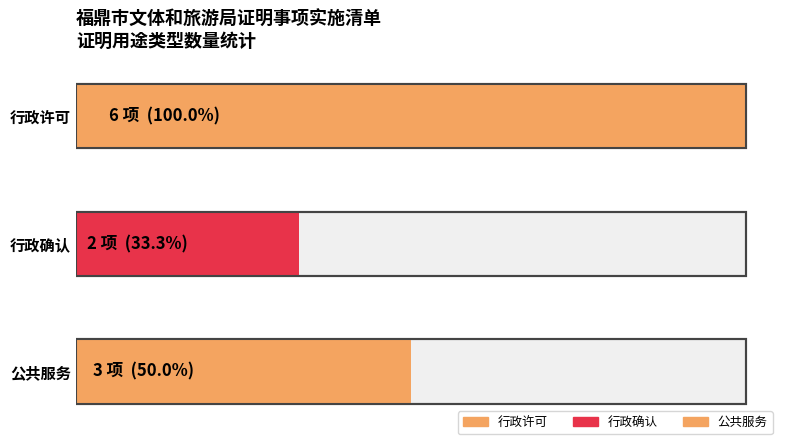

Is it true that 行政确认 equals 2 at 行政确认?

True